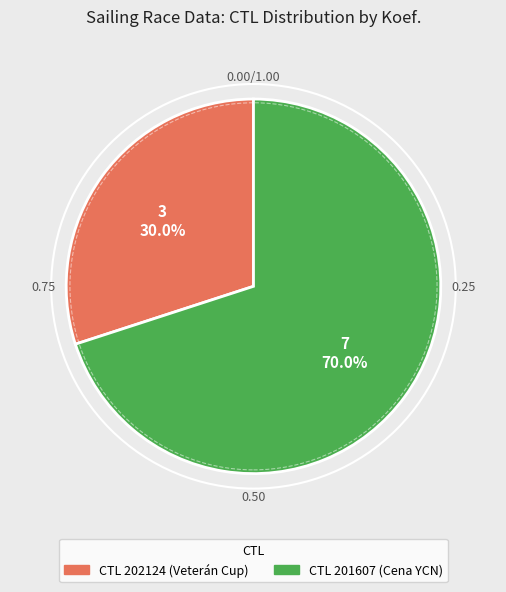

How many segments does this pie chart have?

2